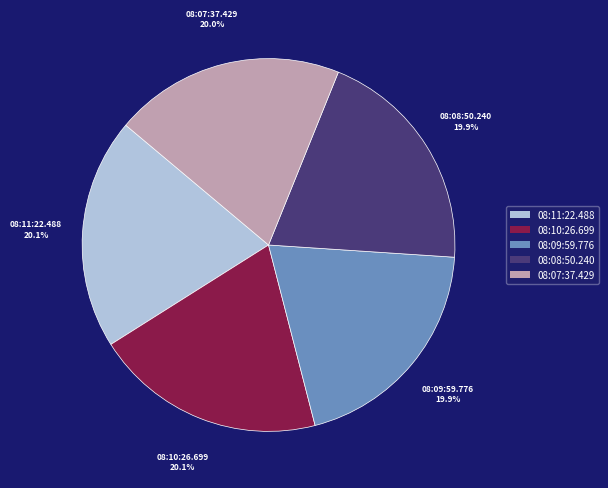

What percentage do 08:10:26.699 and 08:08:50.240 together represent?

40.0%